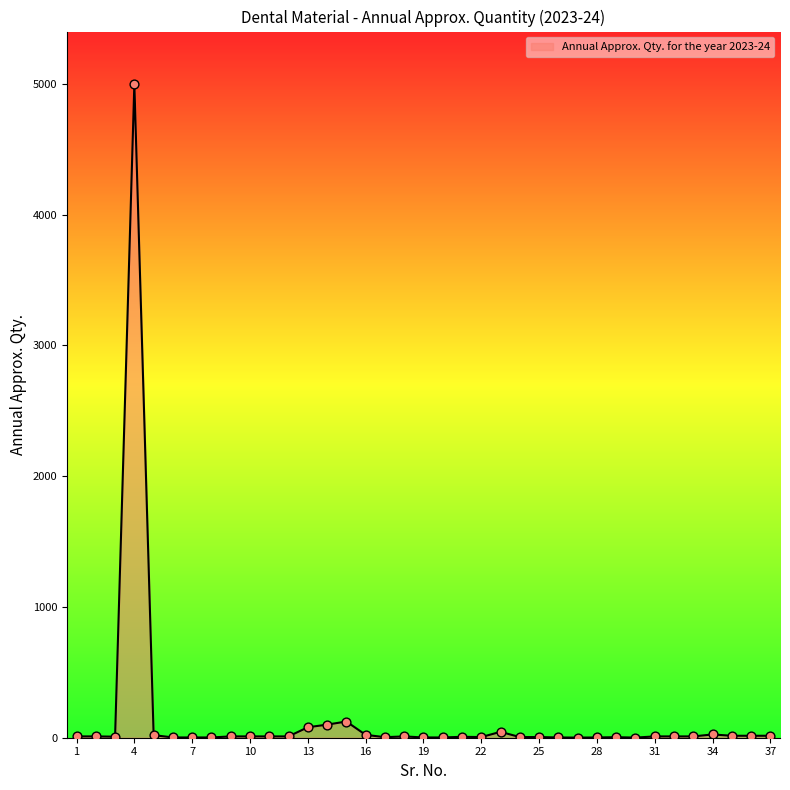

What is the difference between the maximum and minimum values?

4999